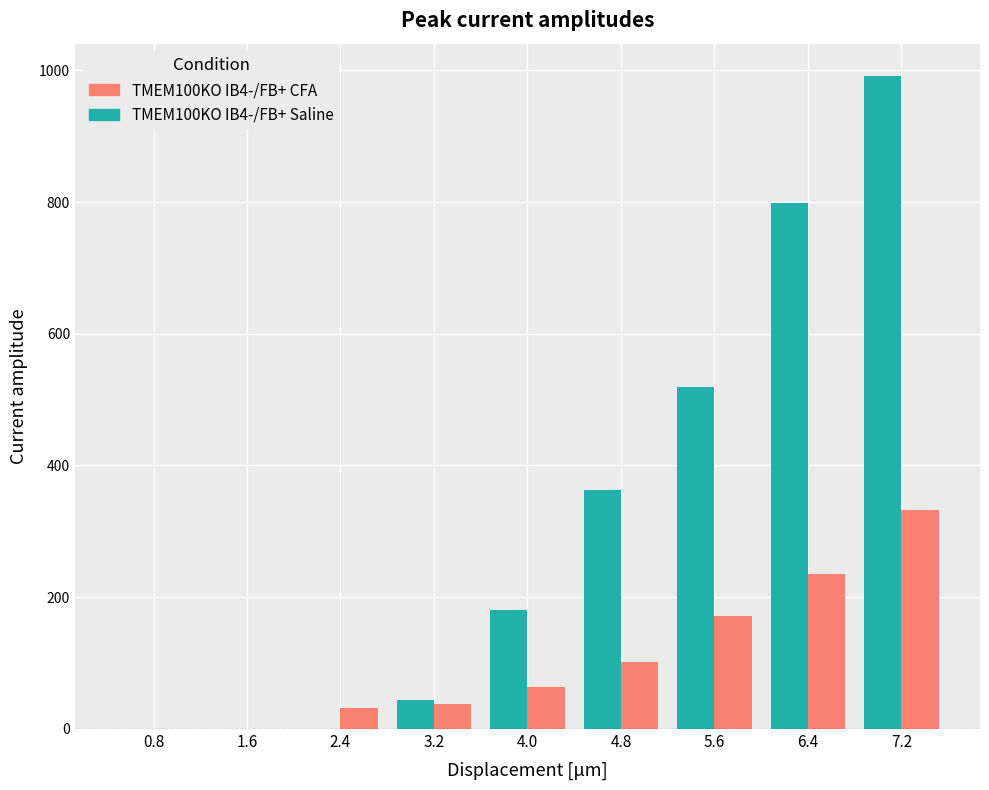

What is the sum of the TMEM100KO IB4-/FB+ Saline values at 2.4 and 5.6?

519.0